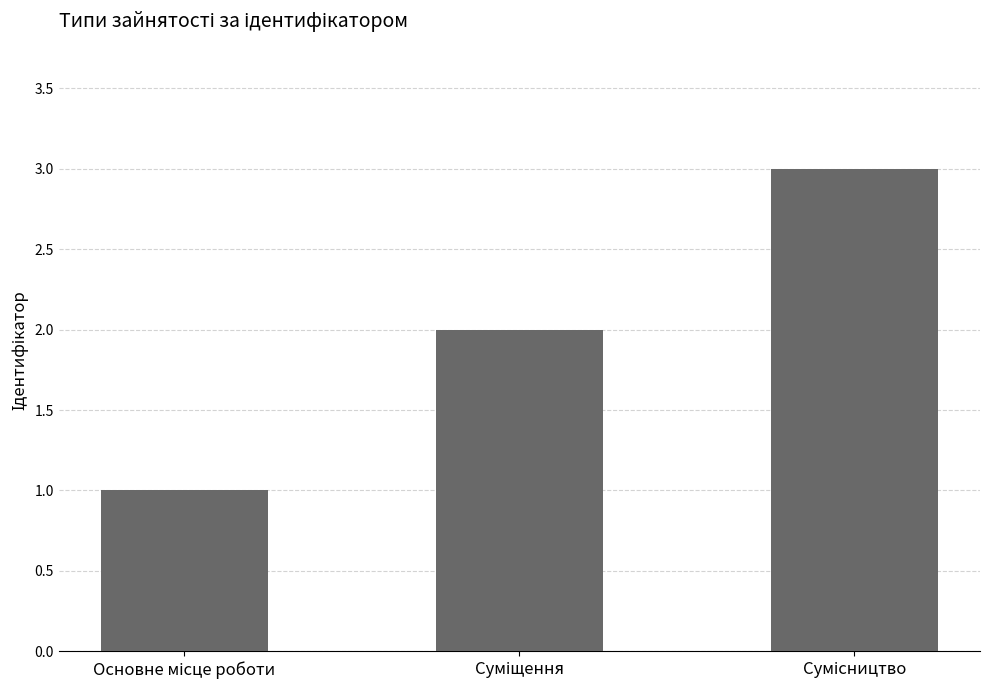

What is the maximum value shown in the chart?

3